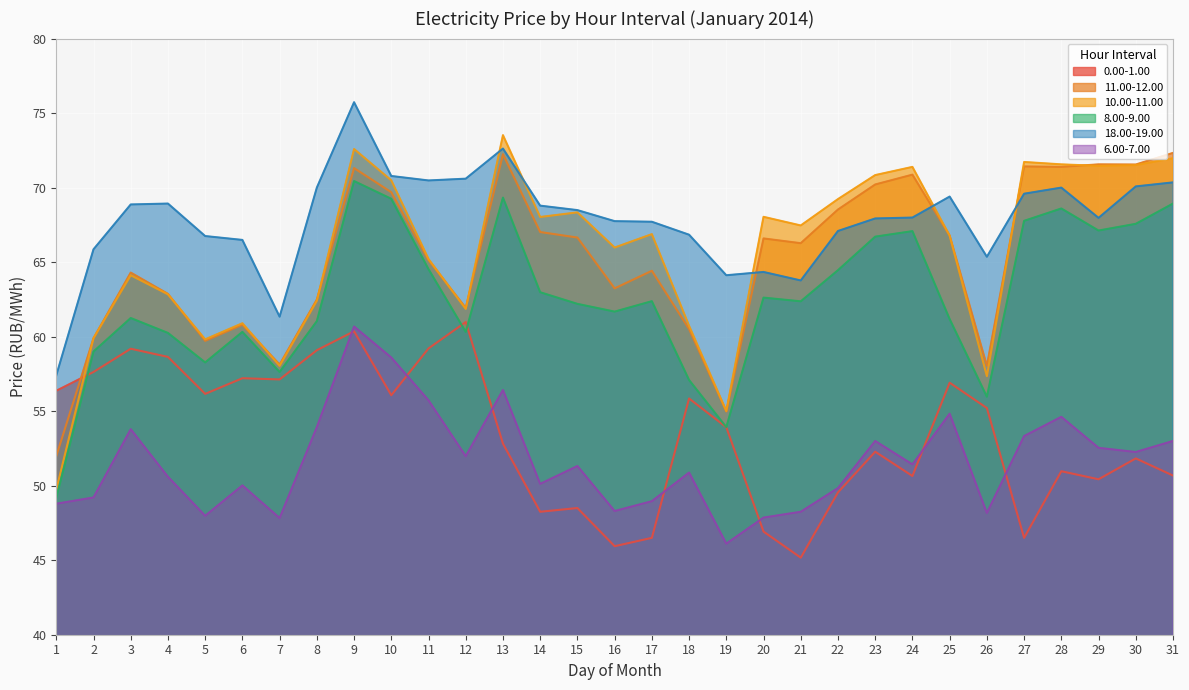

Which series has the widest spread of values?

10.00-11.00